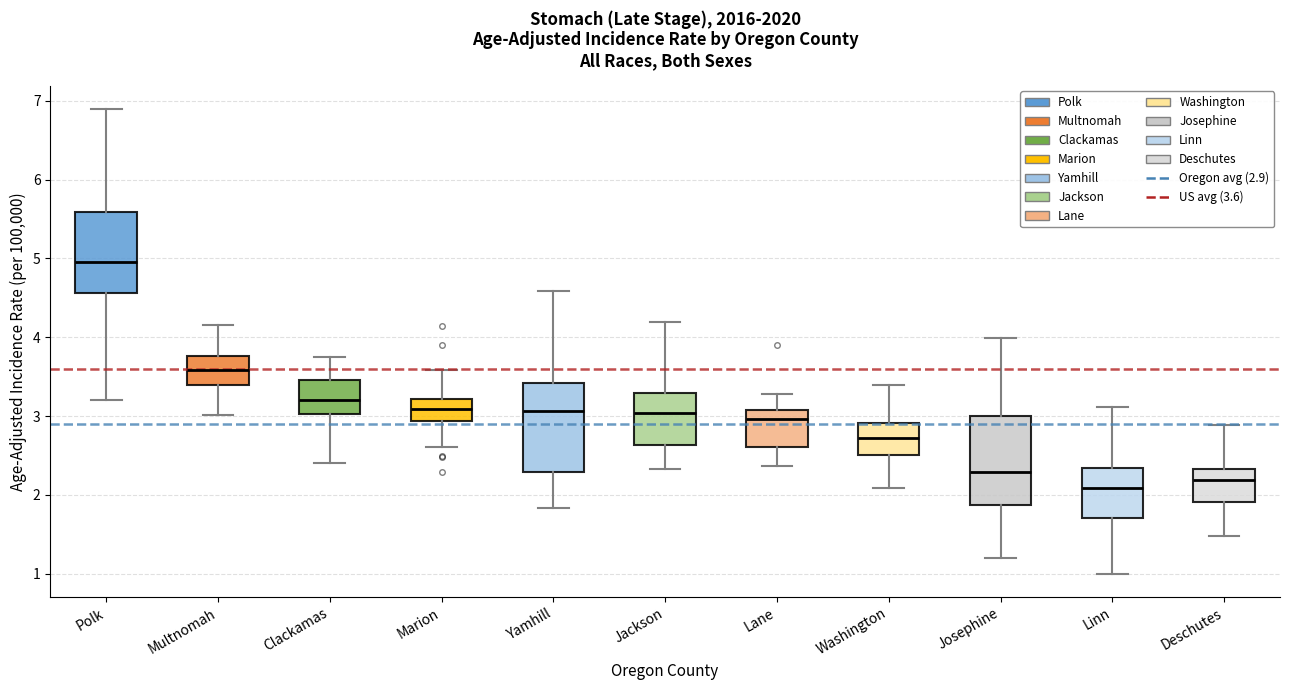

Reading left to right, transcribe this box plot: for each box, give where its median line is, the range the box spans, and where its two whiskers end, as read against the y-axis. The values are not printed on the chart, so give them approximately, as read against the axis.

Polk: median 4.9, box 4.6 to 5.6, whiskers 3.2 to 6.9
Multnomah: median 3.6, box 3.4 to 3.8, whiskers 3.0 to 4.2
Clackamas: median 3.2, box 3.0 to 3.5, whiskers 2.4 to 3.7
Marion: median 3.1, box 2.9 to 3.2, whiskers 2.6 to 3.6
Yamhill: median 3.1, box 2.3 to 3.4, whiskers 1.8 to 4.6
Jackson: median 3.0, box 2.6 to 3.3, whiskers 2.3 to 4.2
Lane: median 3.0, box 2.6 to 3.1, whiskers 2.4 to 3.3
Washington: median 2.7, box 2.5 to 2.9, whiskers 2.1 to 3.4
Josephine: median 2.3, box 1.9 to 3.0, whiskers 1.2 to 4.0
Linn: median 2.1, box 1.7 to 2.3, whiskers 1.0 to 3.1
Deschutes: median 2.2, box 1.9 to 2.3, whiskers 1.5 to 2.9